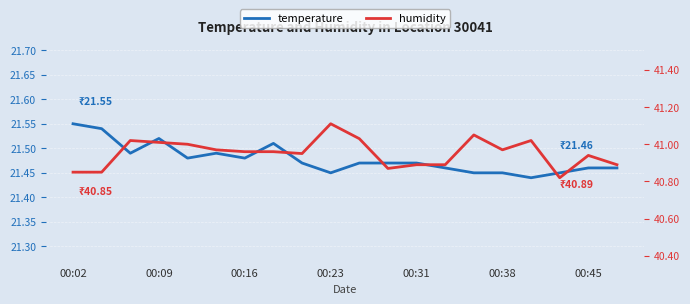

The value of humidity at 17 is 9.2. True or false?

False